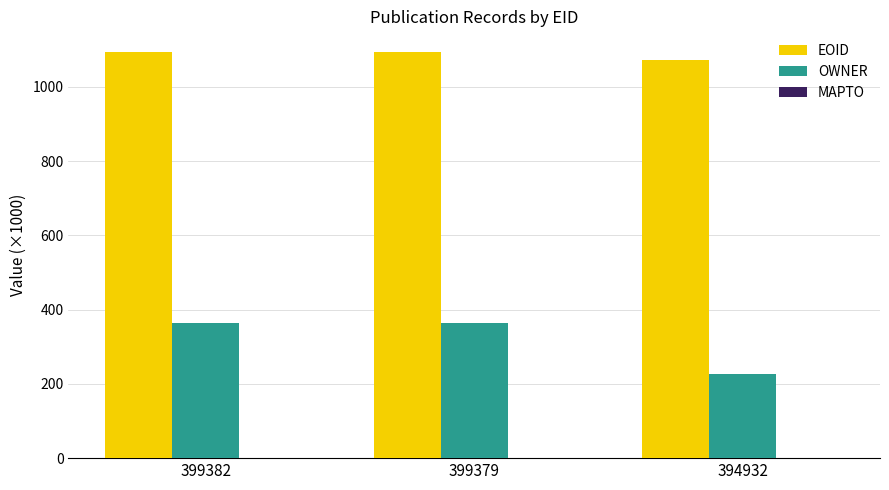

True or false: OWNER has a value of 553.9 at 399379.

False